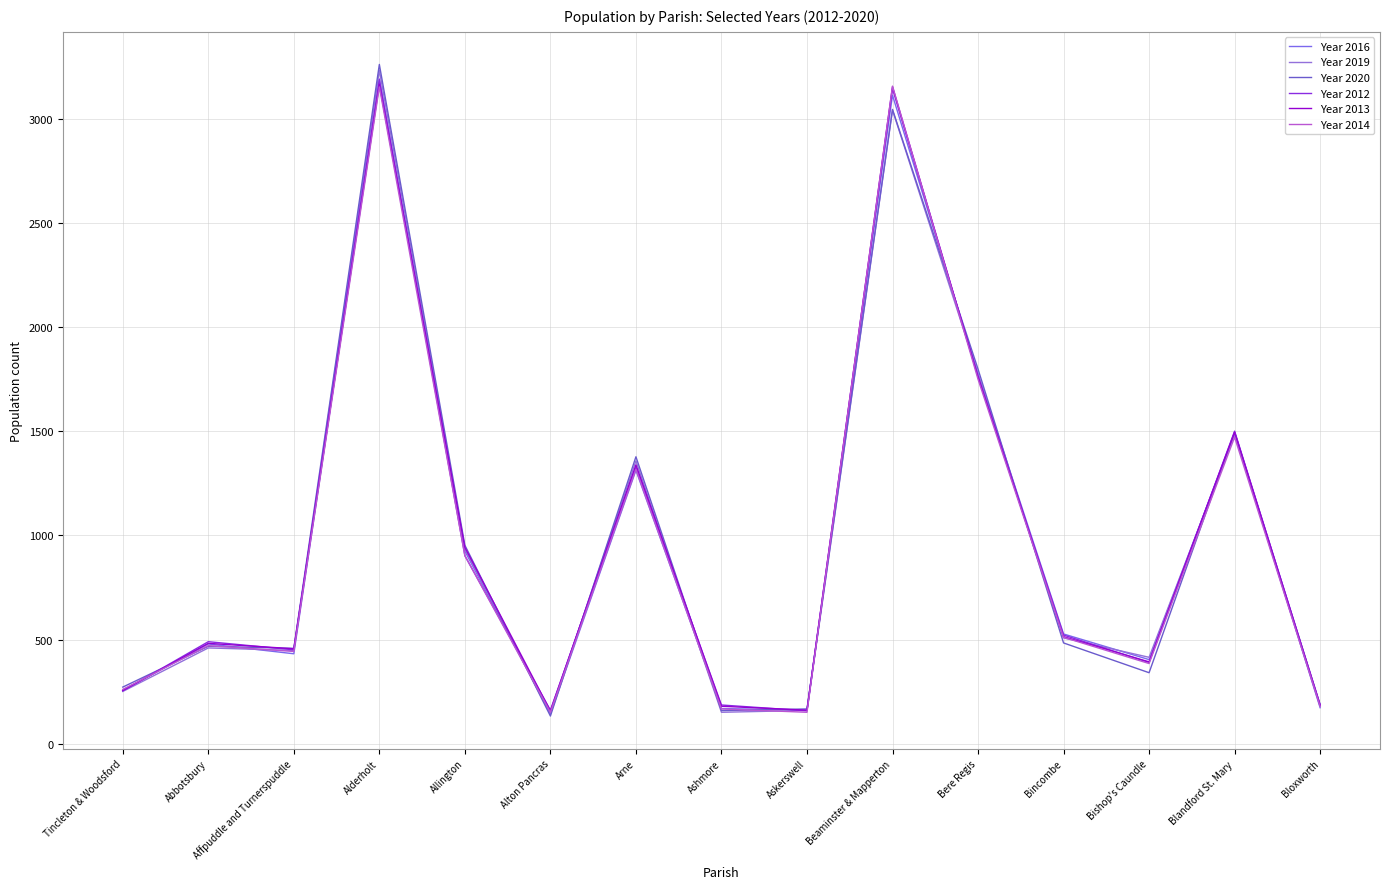

True or false: Year 2016 has a value of 1775 at Bere Regis.

True